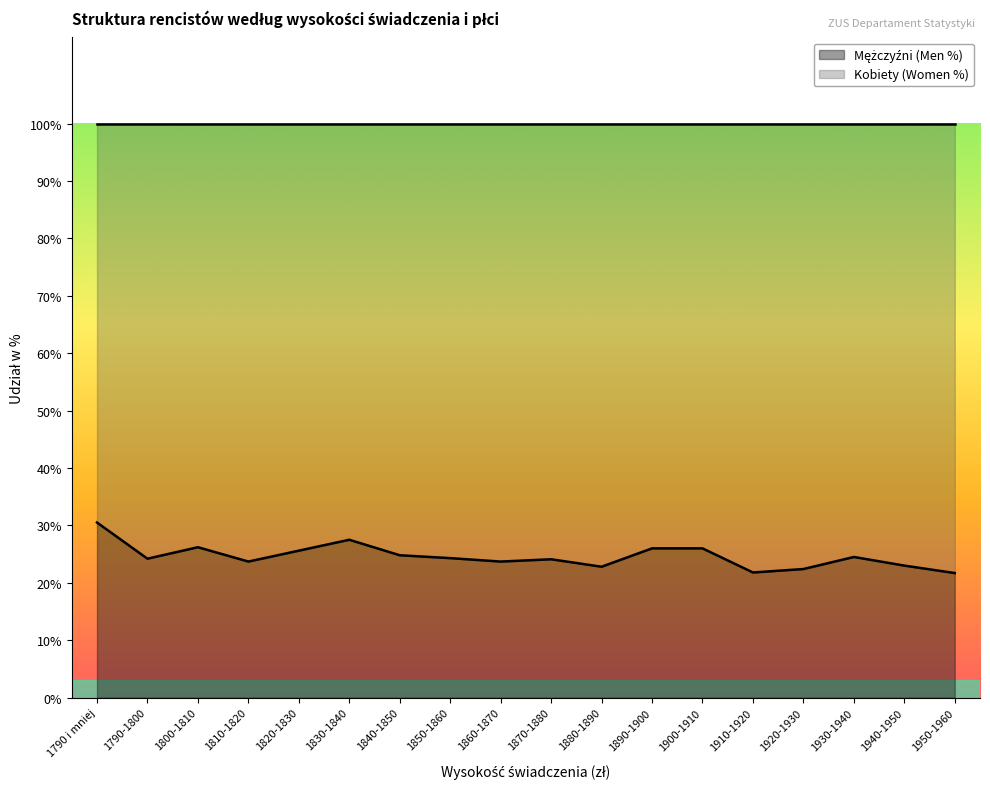

Rank the categories by value from lowest to highest.

1950-1960, 1910-1920, 1920-1930, 1880-1890, 1940-1950, 1810-1820, 1860-1870, 1870-1880, 1790-1800, 1850-1860, 1930-1940, 1840-1850, 1820-1830, 1890-1900, 1900-1910, 1800-1810, 1830-1840, 1790 i mniej